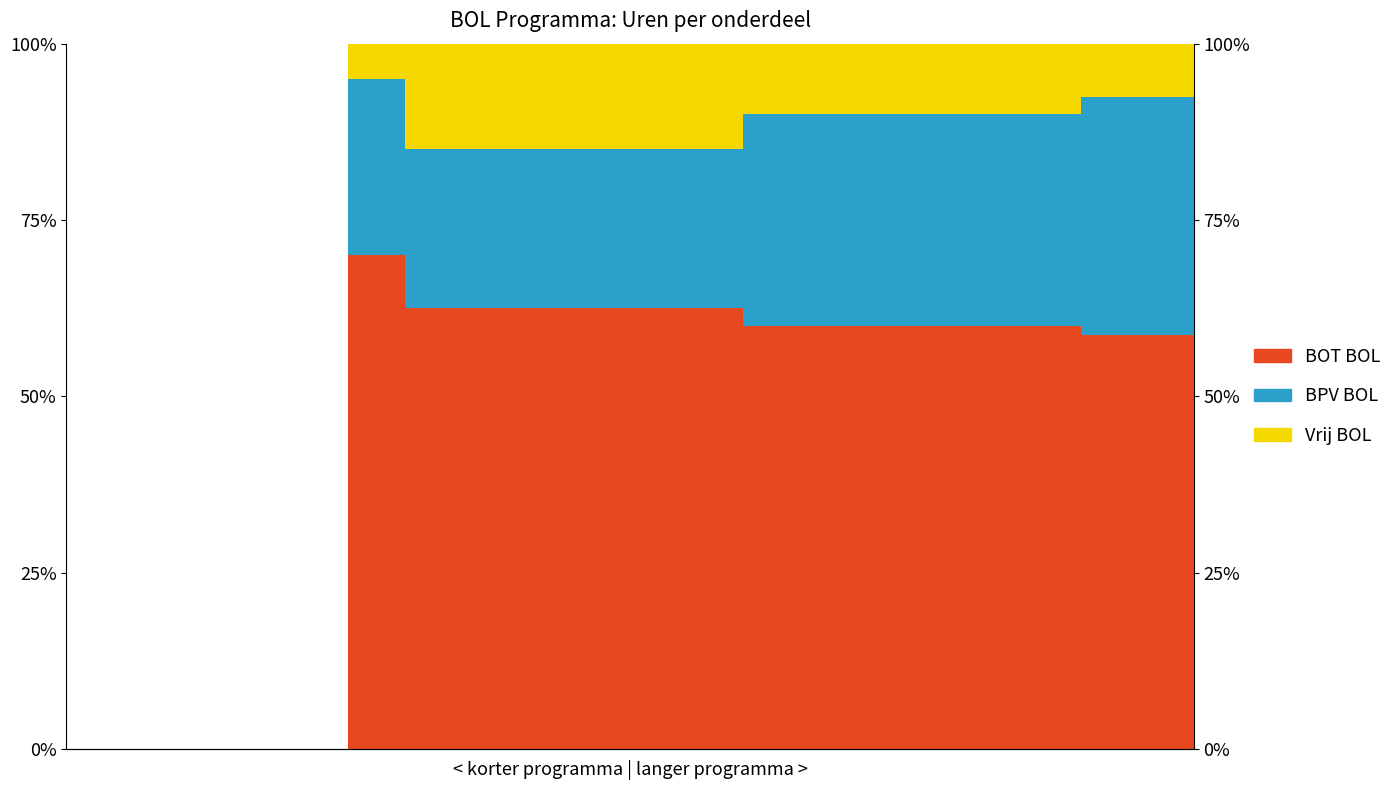

What is the difference between the highest and lowest values at 17?

50.0